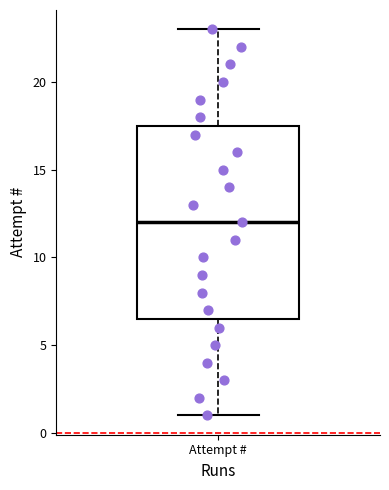

Read this box plot against the y-axis: the position of the median line, the range covered by the box, and the ends of both whiskers. The values are not printed on the chart, so give them approximately, as read against the axis.

median 12.0, box 6.5 to 17.5, whiskers 1.0 to 23.0